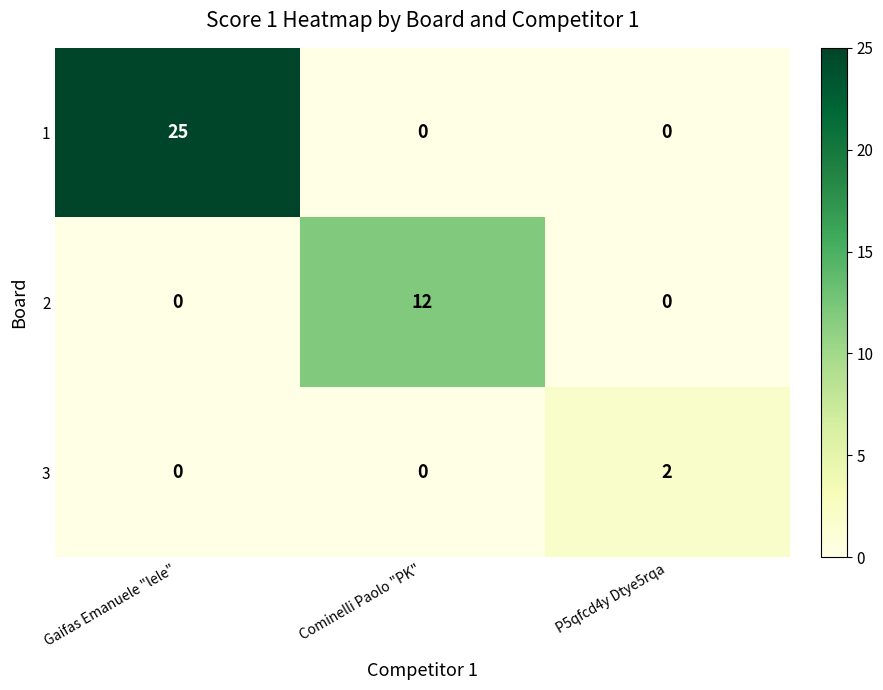

Is it true that 1 equals 0 at Cominelli Paolo "PK"?

True